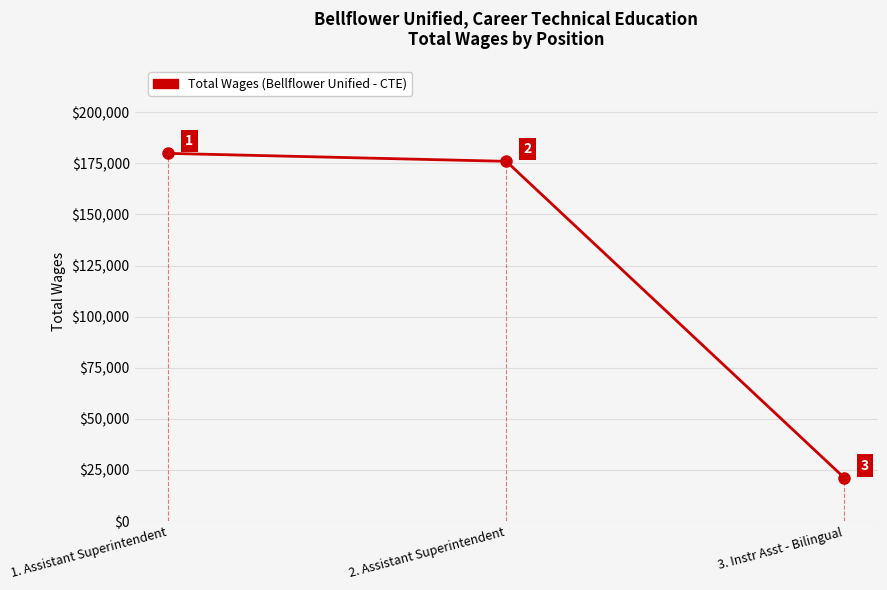

What position from the left is 3. Instr Asst - Bilingual?

3